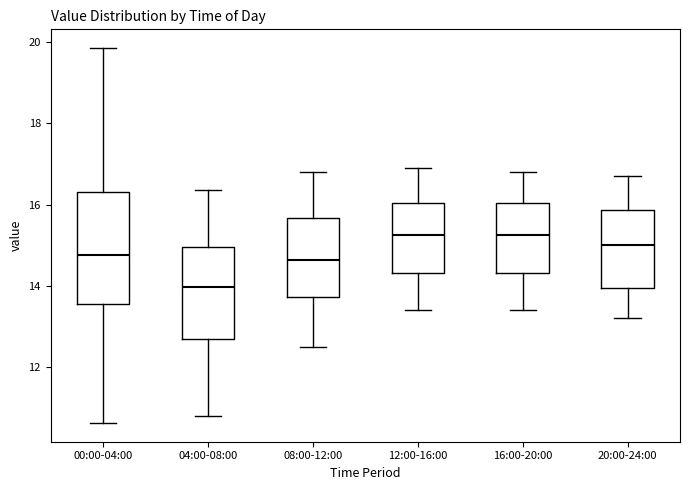

Reading left to right, transcribe this box plot: for each box, give where its median line is, the range the box spans, and where its two whiskers end, as read against the y-axis. The values are not printed on the chart, so give them approximately, as read against the axis.

00:00-04:00: median 14.8, box 13.6 to 16.4, whiskers 10.6 to 19.8
04:00-08:00: median 14.0, box 12.6 to 15.0, whiskers 10.8 to 16.4
08:00-12:00: median 14.6, box 13.8 to 15.6, whiskers 12.6 to 16.8
12:00-16:00: median 15.2, box 14.4 to 16.0, whiskers 13.4 to 17.0
16:00-20:00: median 15.2, box 14.4 to 16.0, whiskers 13.4 to 16.8
20:00-24:00: median 15.0, box 14.0 to 15.8, whiskers 13.2 to 16.8